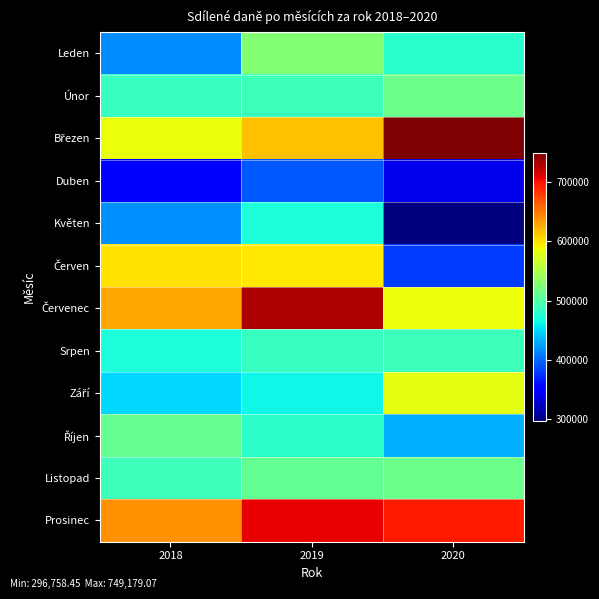

How many data points does each series have?

3